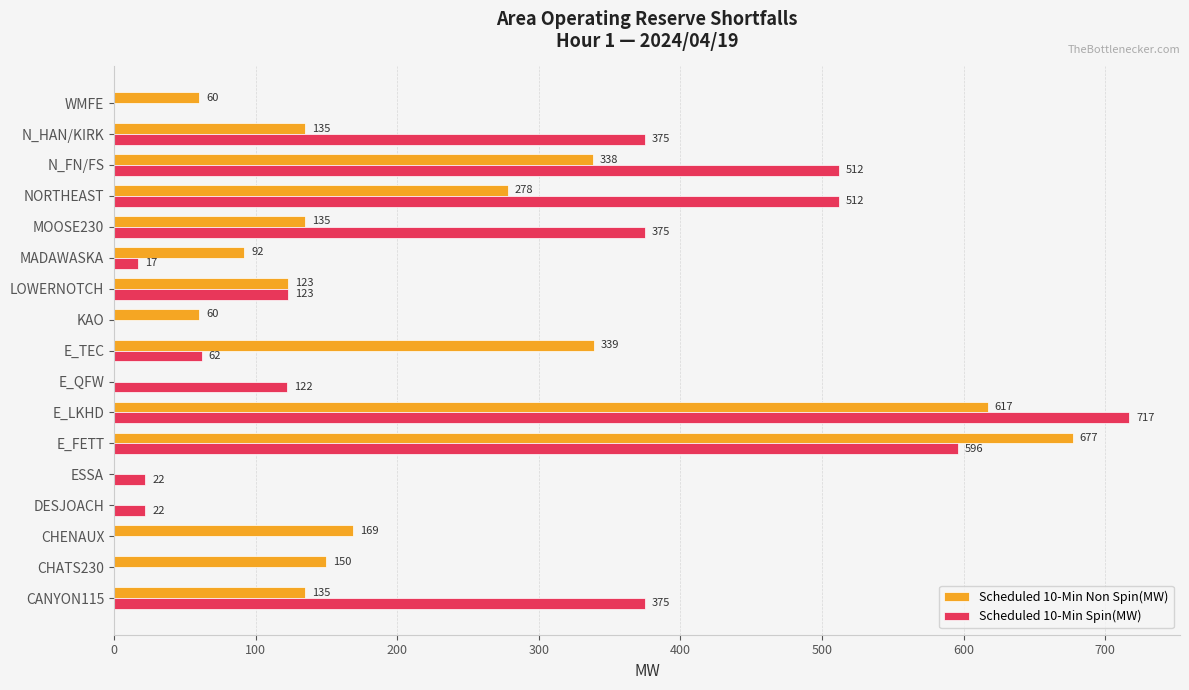

Which series changed the most between E_QFW and KAO?

Scheduled 10-Min Spin(MW)